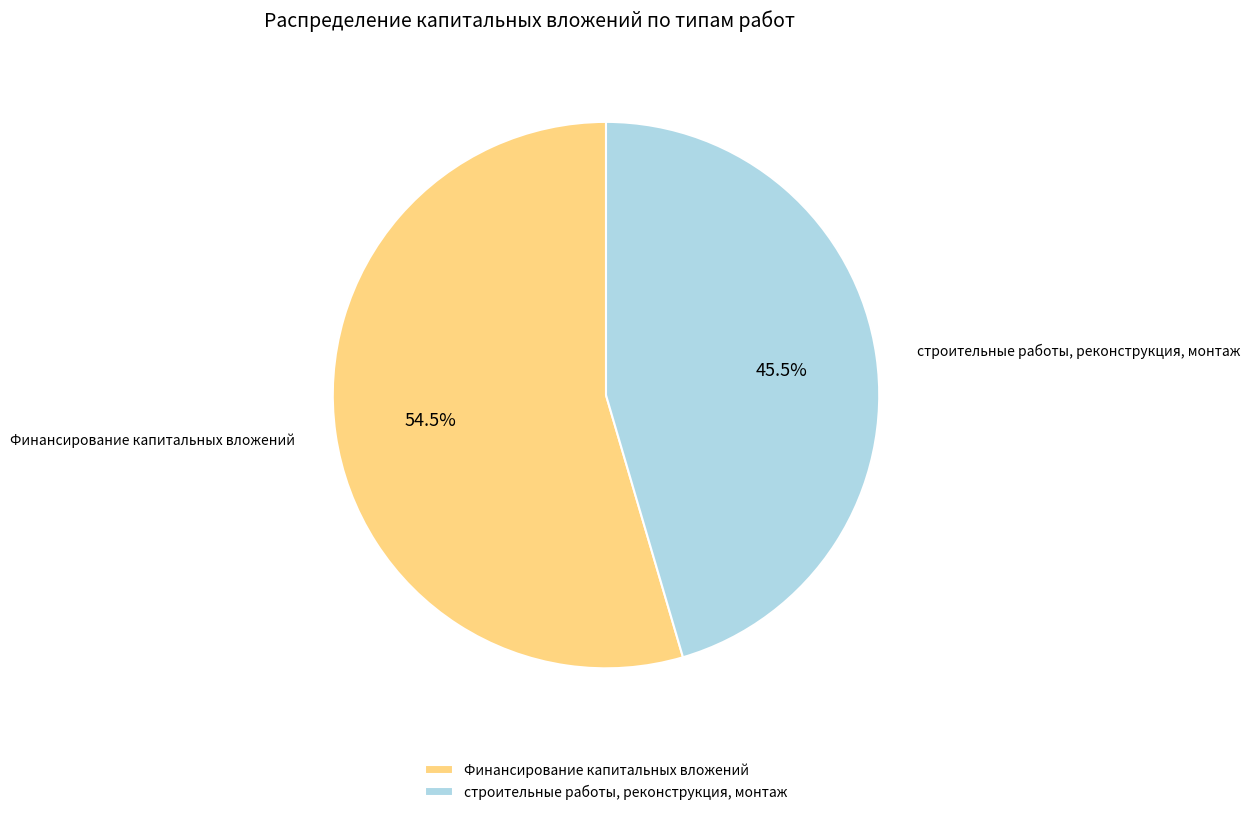

Do Финансирование капитальных вложений and строительные работы, реконструкция, монтаж together represent more than half of the pie?

Yes